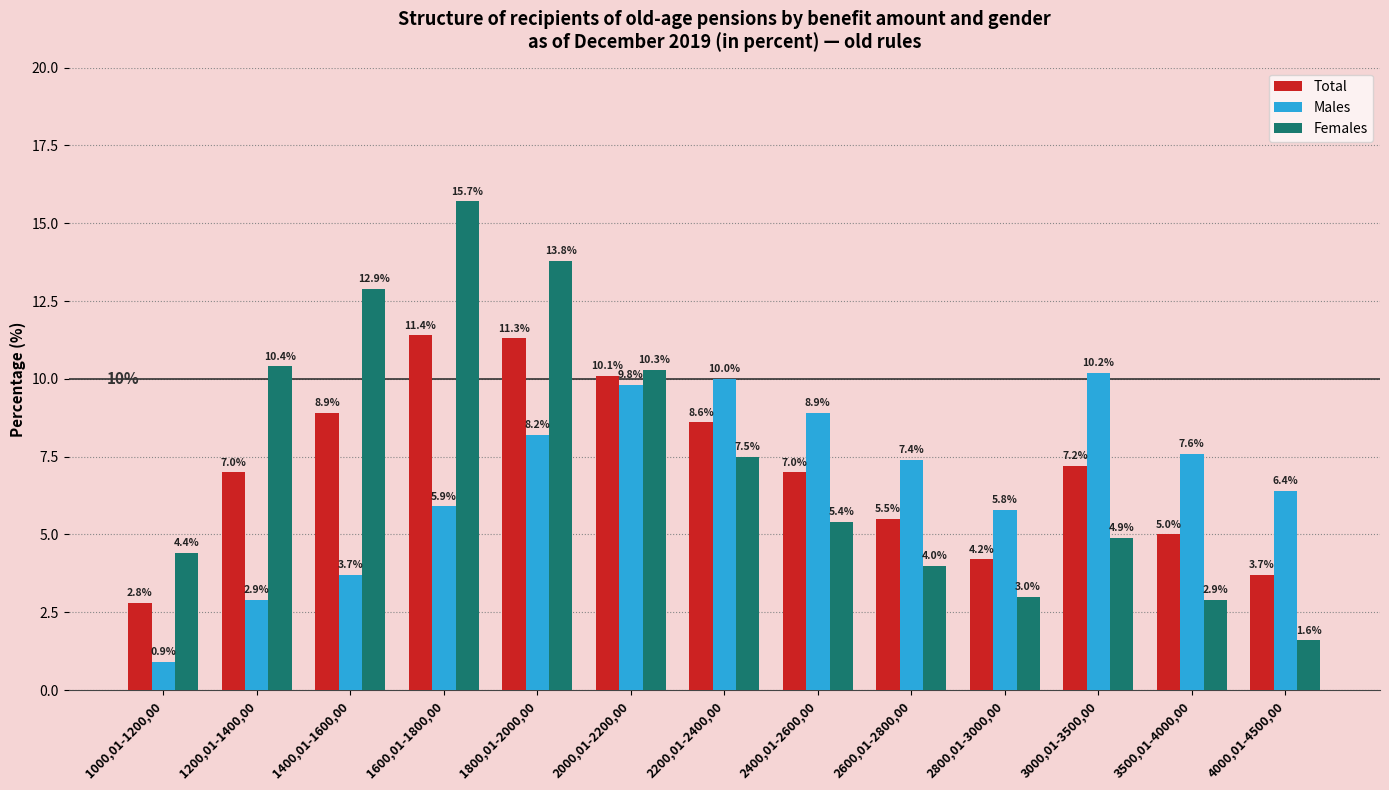

How many data points in Total are less than 7?

5